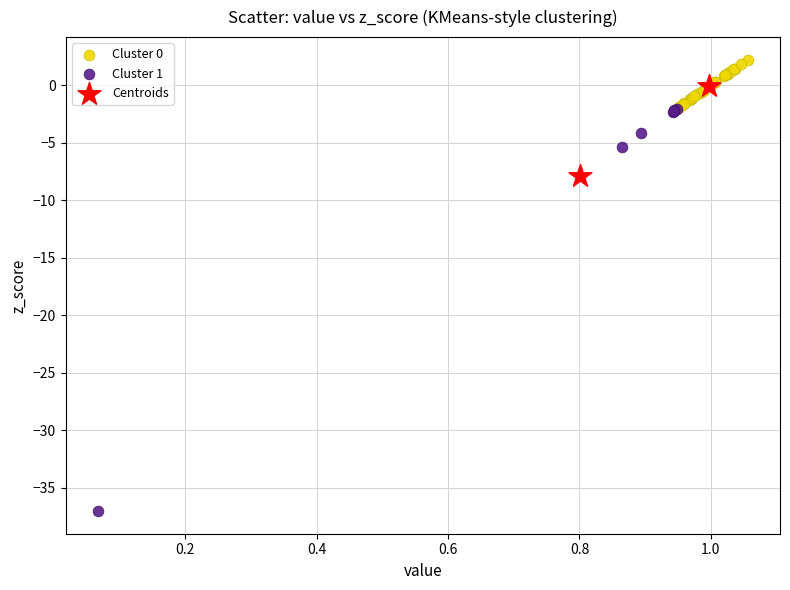

Which series contains the lowest Y value?

Cluster 1